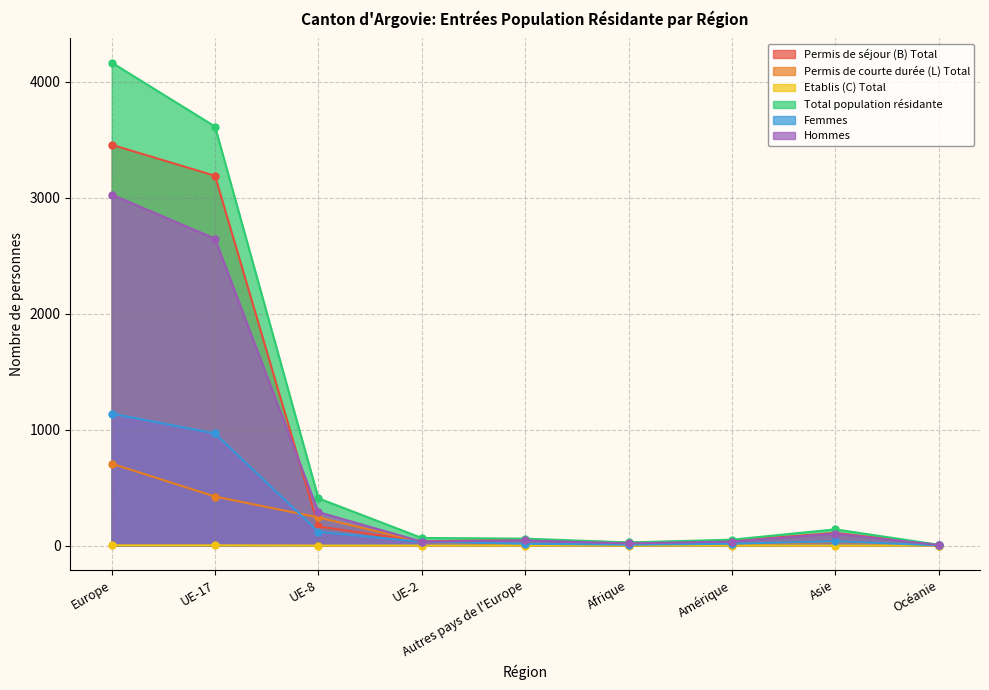

What is the average value of the Hommes series?

689